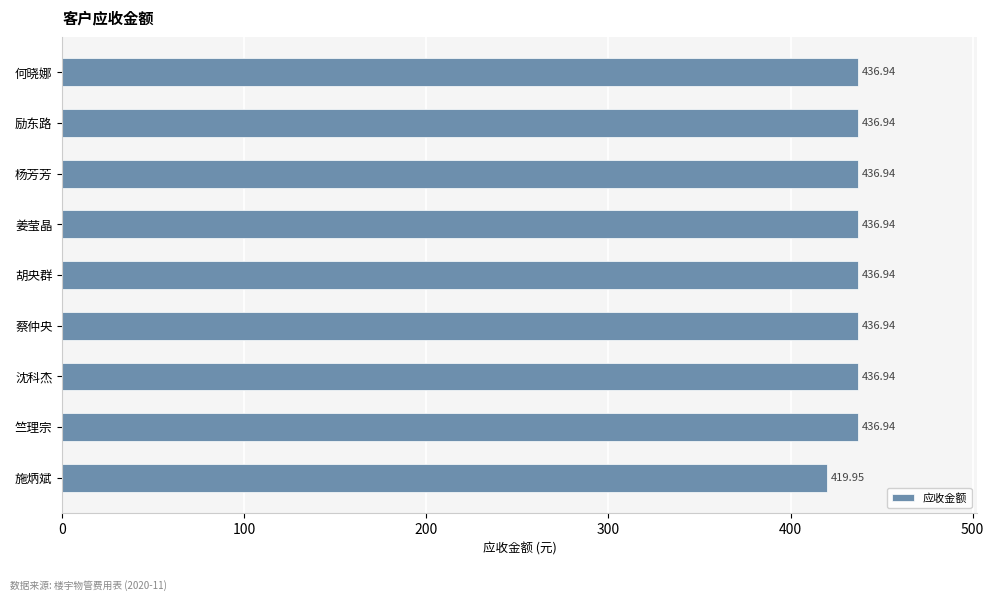

How many data points does each series have?

9